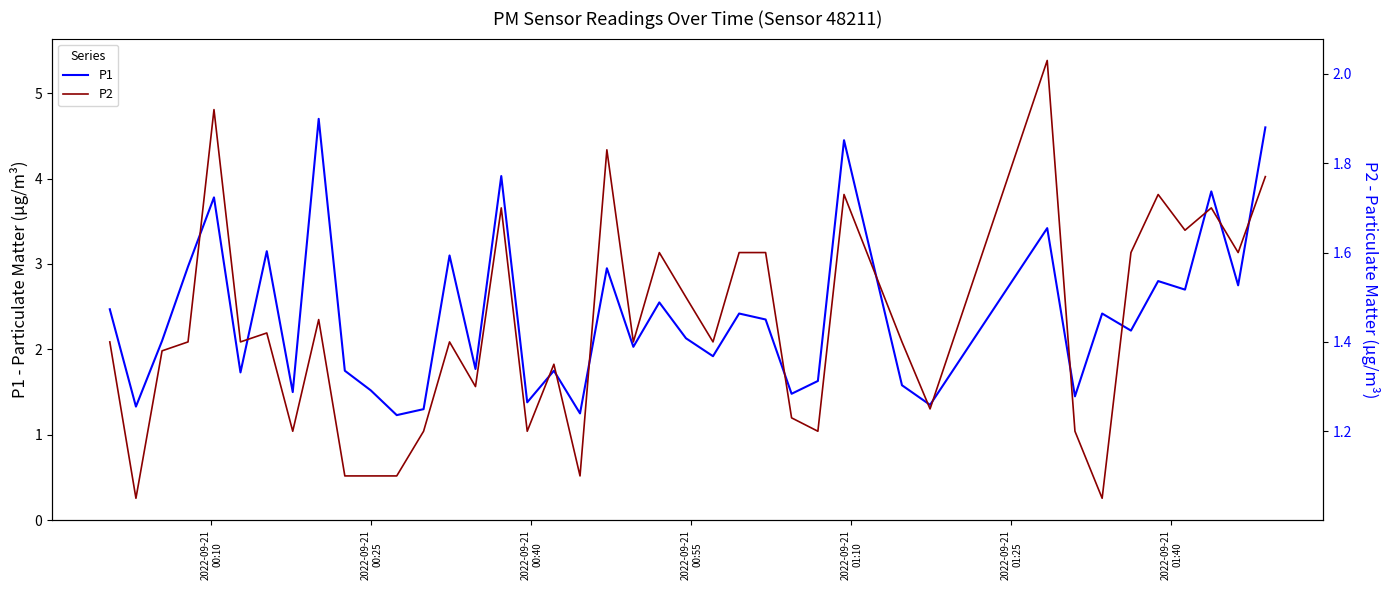

What is the average value of the P2 series?

1.4